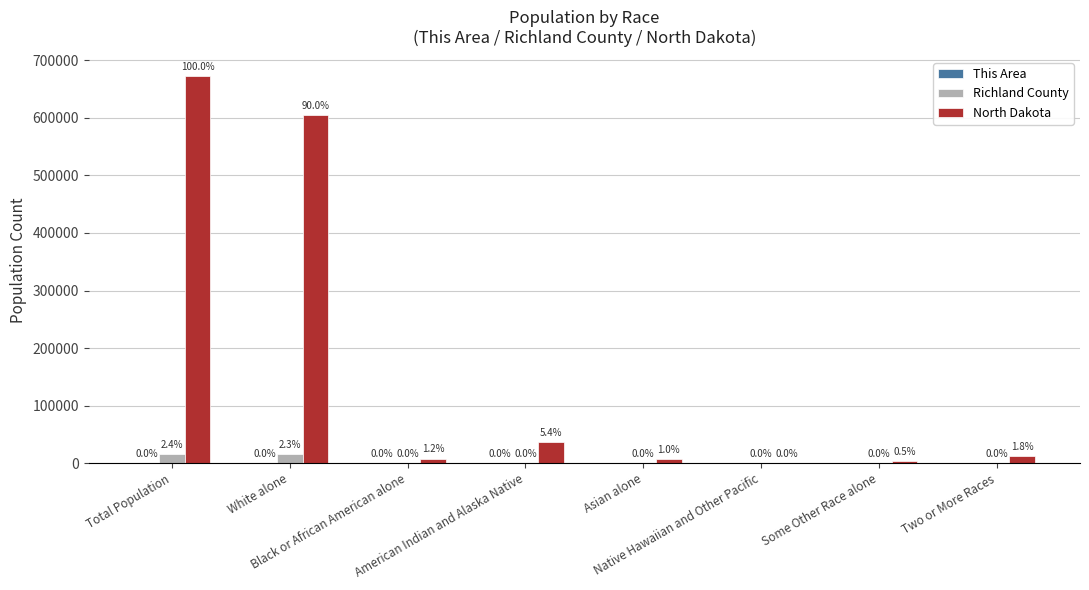

What is the sum of all Richland County values?

32642